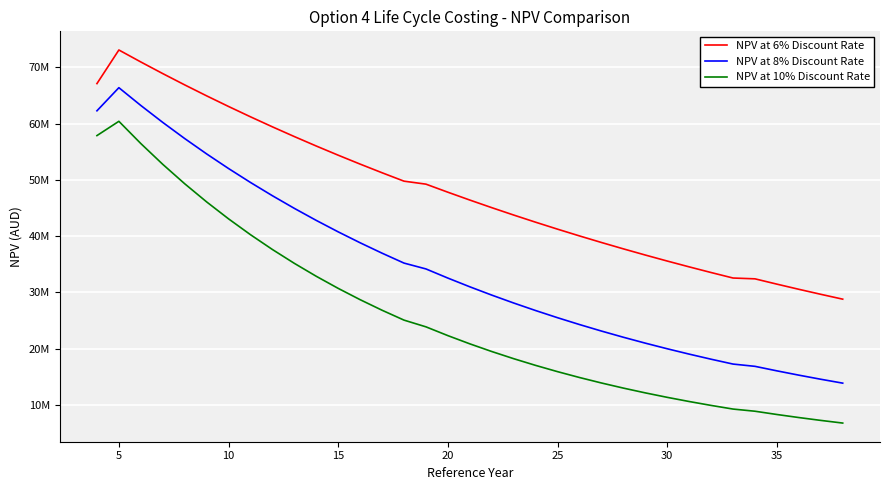

True or false: NPV at 8% Discount Rate and NPV at 10% Discount Rate cross at least once.

False